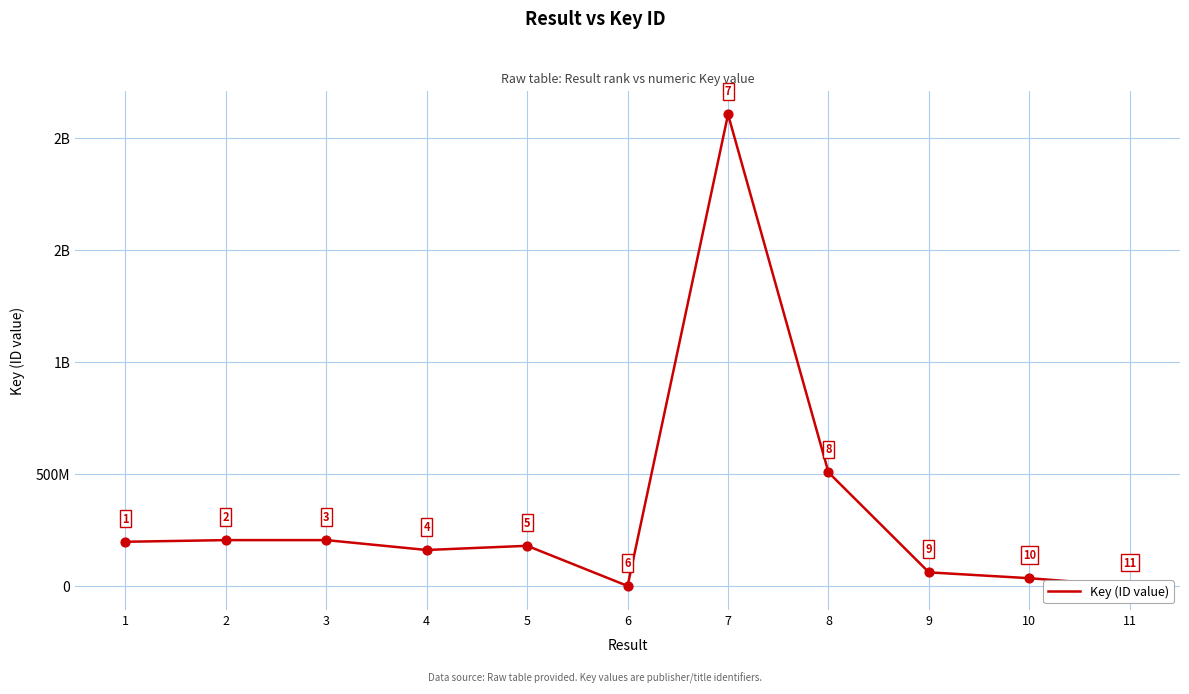

Approximately how many times larger is the value at 1 compared to 8?

0.4